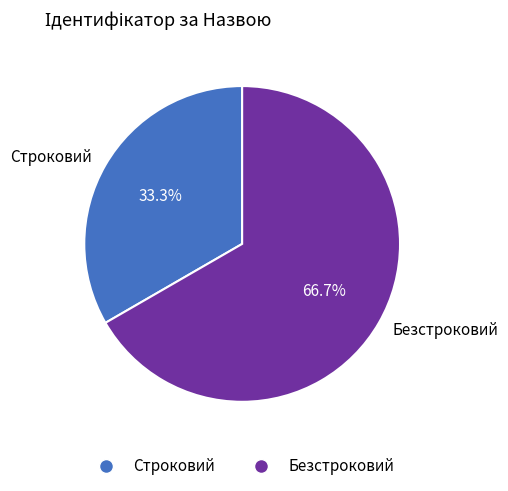

Rank the categories by value from highest to lowest.

Безстроковий, Строковий